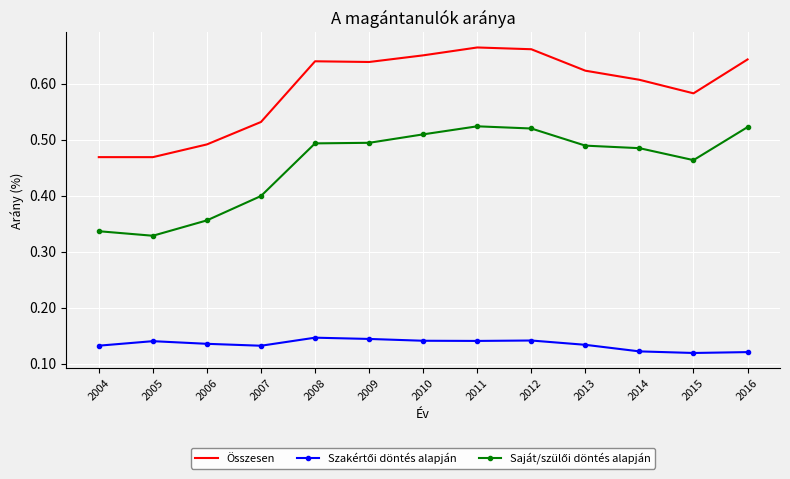

Between 2010 and 2015, which series saw the biggest shift?

Összesen